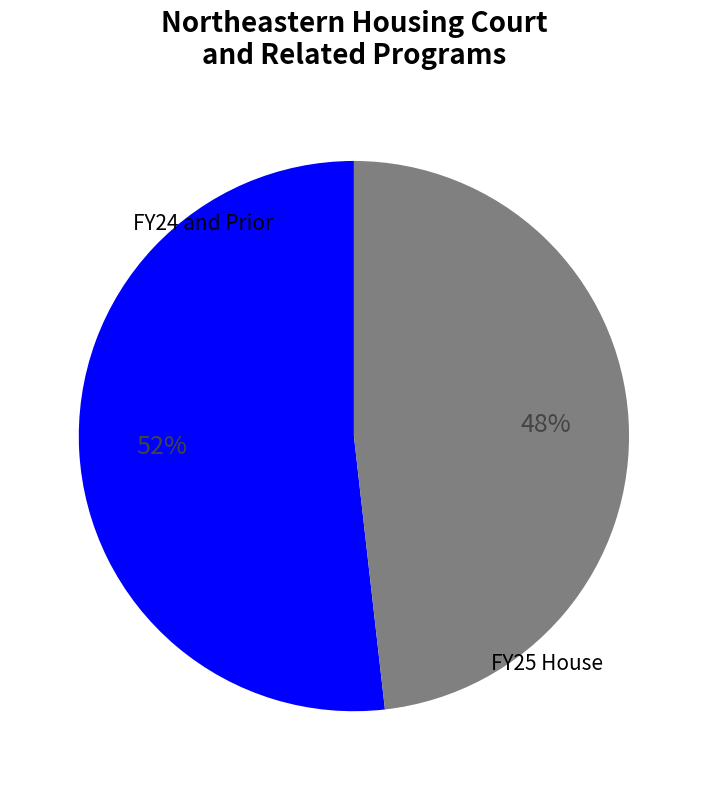

To the nearest percent, what is the average slice percentage?

50%